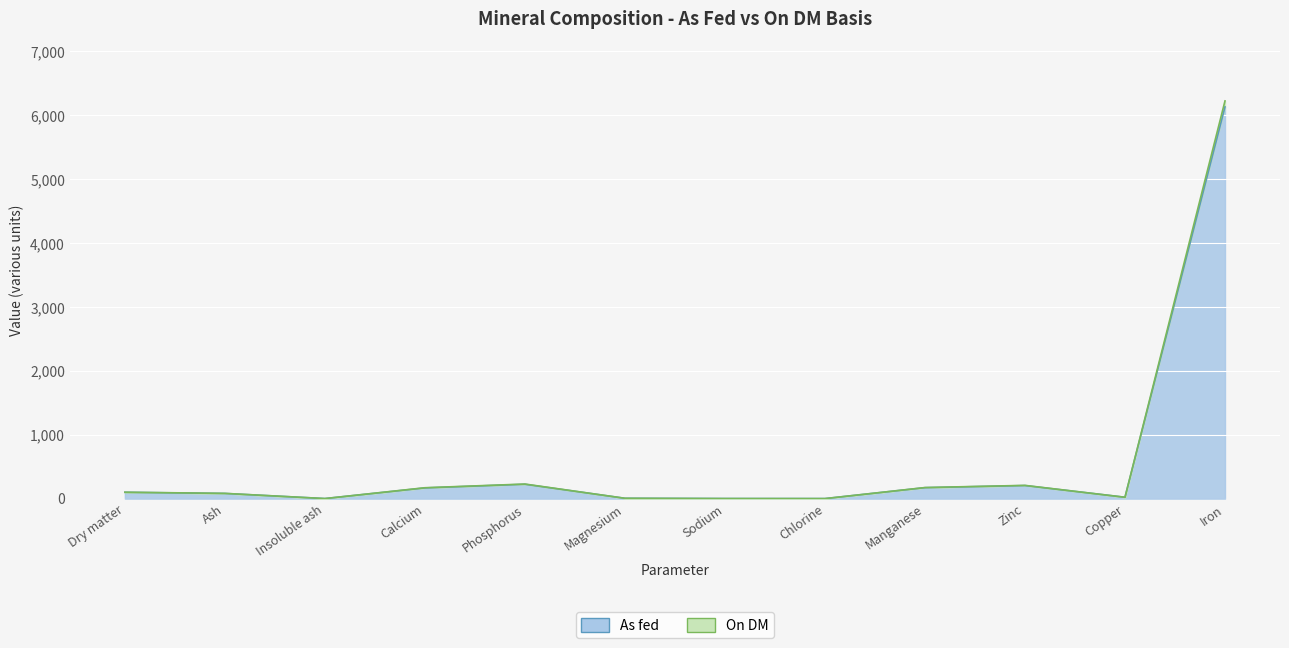

Reading right to left, extract all data points from this chart.

As fed: Iron=6132.0	Copper=21.0	Zinc=204.0	Manganese=171.0	Chlorine=0.1	Sodium=0.7	Magnesium=4.8	Phosphorus=224.0	Calcium=167.0	Insoluble ash=0.5	Ash=80.5	Dry matter=98.5
On DM: Iron=6226.0	Copper=21.0	Zinc=207.0	Manganese=173.0	Chlorine=0.1	Sodium=0.7	Magnesium=4.9	Phosphorus=228.0	Calcium=170.0	Insoluble ash=0.6	Ash=81.7	Dry matter=100.0